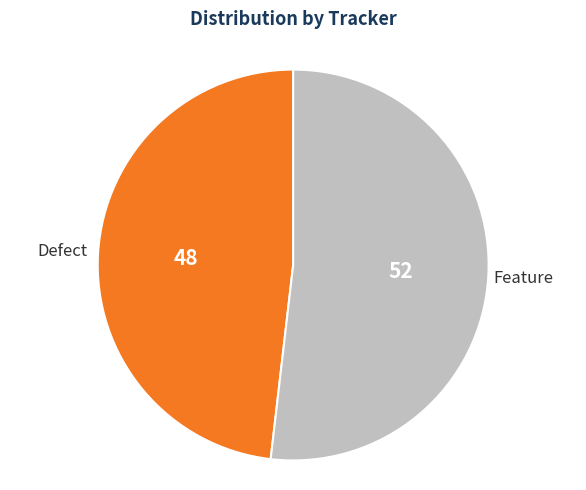

Is the sum of Defect and Feature greater than half?

Yes